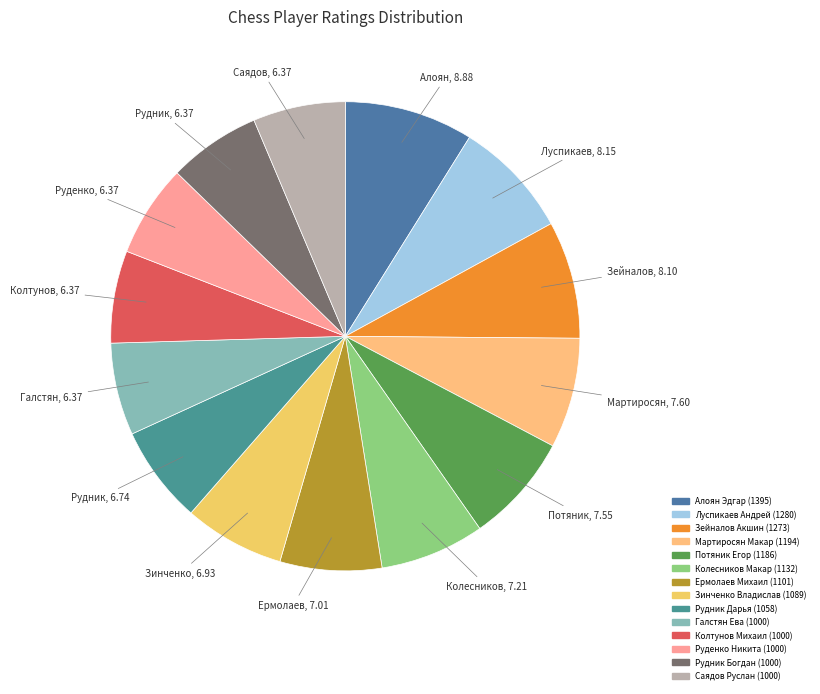

Rank the categories by value from lowest to highest.

Галстян Ева, Колтунов Михаил, Руденко Никита, Рудник Богдан, Саядов Руслан, Рудник Дарья, Зинченко Владислав, Ермолаев Михаил, Колесников Макар, Потяник Егор, Мартиросян Макар, Зейналов Акшин, Луспикаев Андрей, Алоян Эдгар